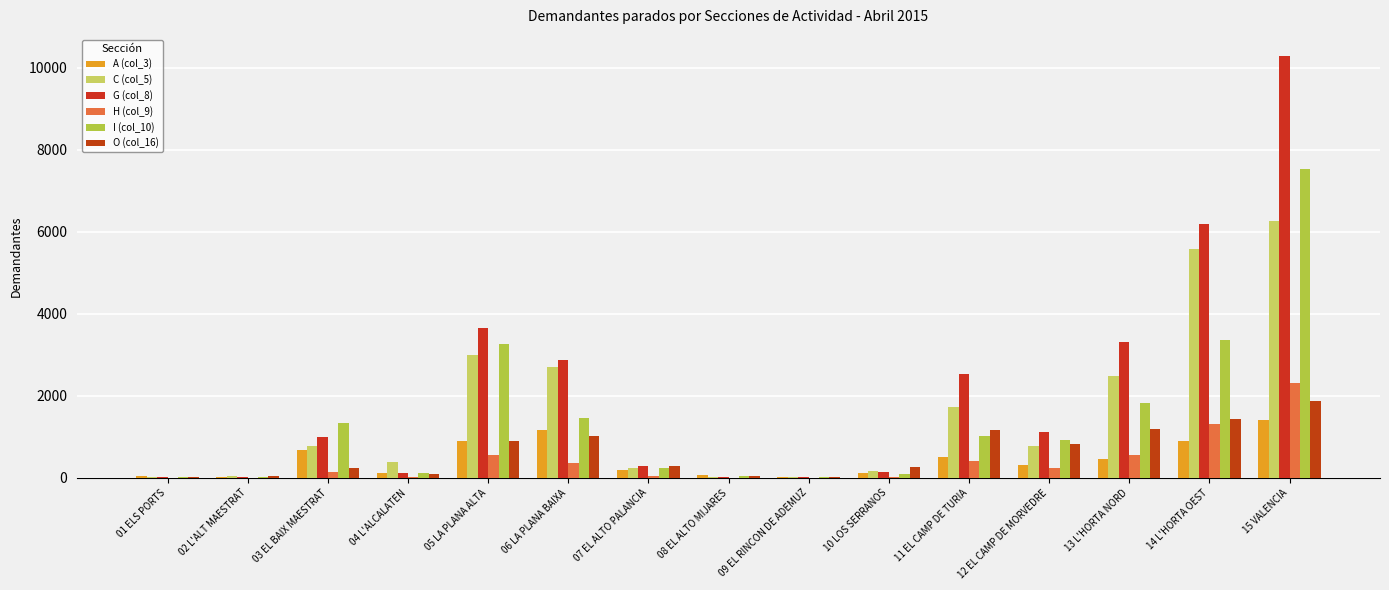

What are all the series names shown in the legend?

A (col_3), C (col_5), G (col_8), H (col_9), I (col_10), O (col_16)